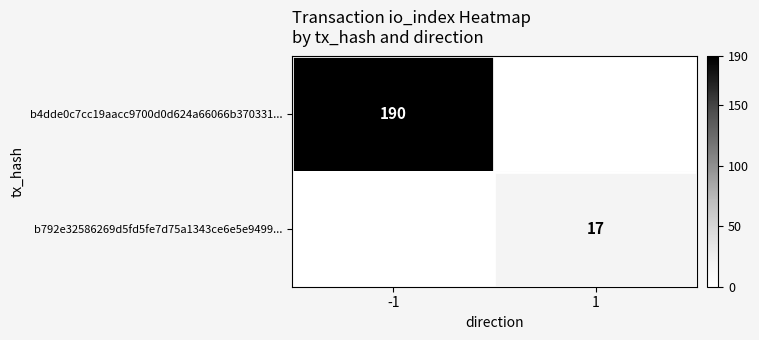

Which has a higher value, -1 or 1?

-1